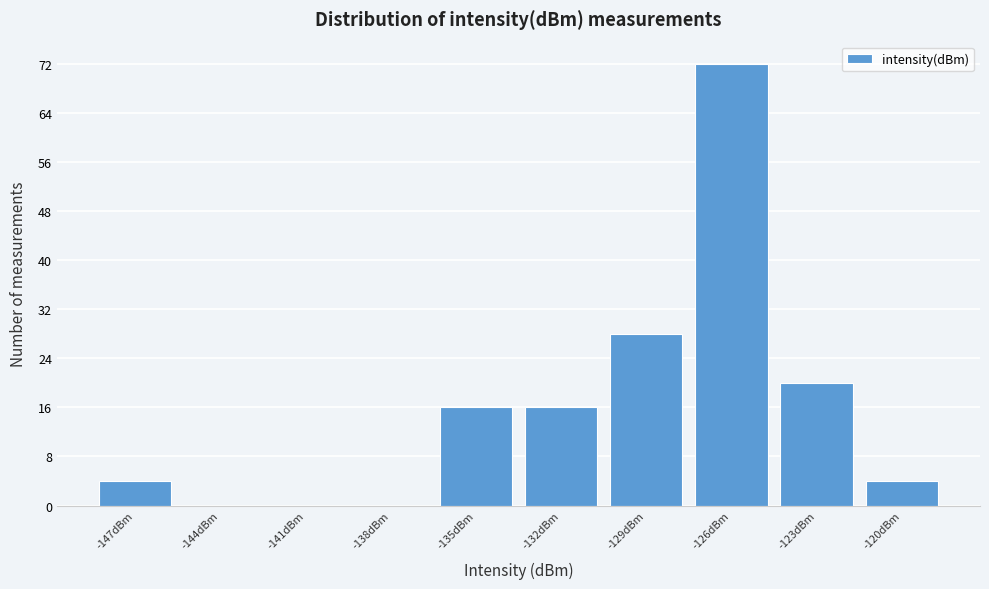

Reading left to right, extract all data points from this chart.

-147dBm=4	-144dBm=0	-141dBm=0	-138dBm=0	-135dBm=16	-132dBm=16	-129dBm=28	-126dBm=72	-123dBm=20	-120dBm=4